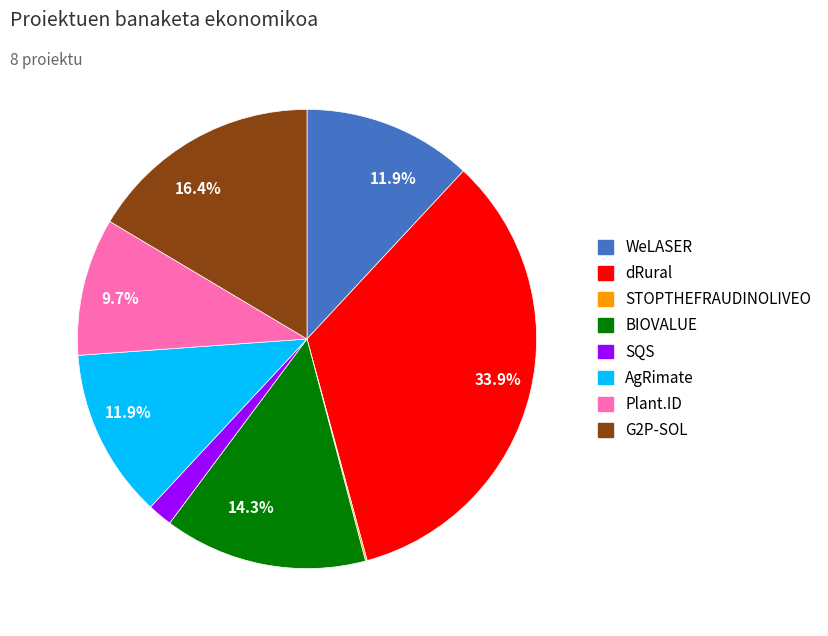

Is there any slice that represents more than half of the pie?

No